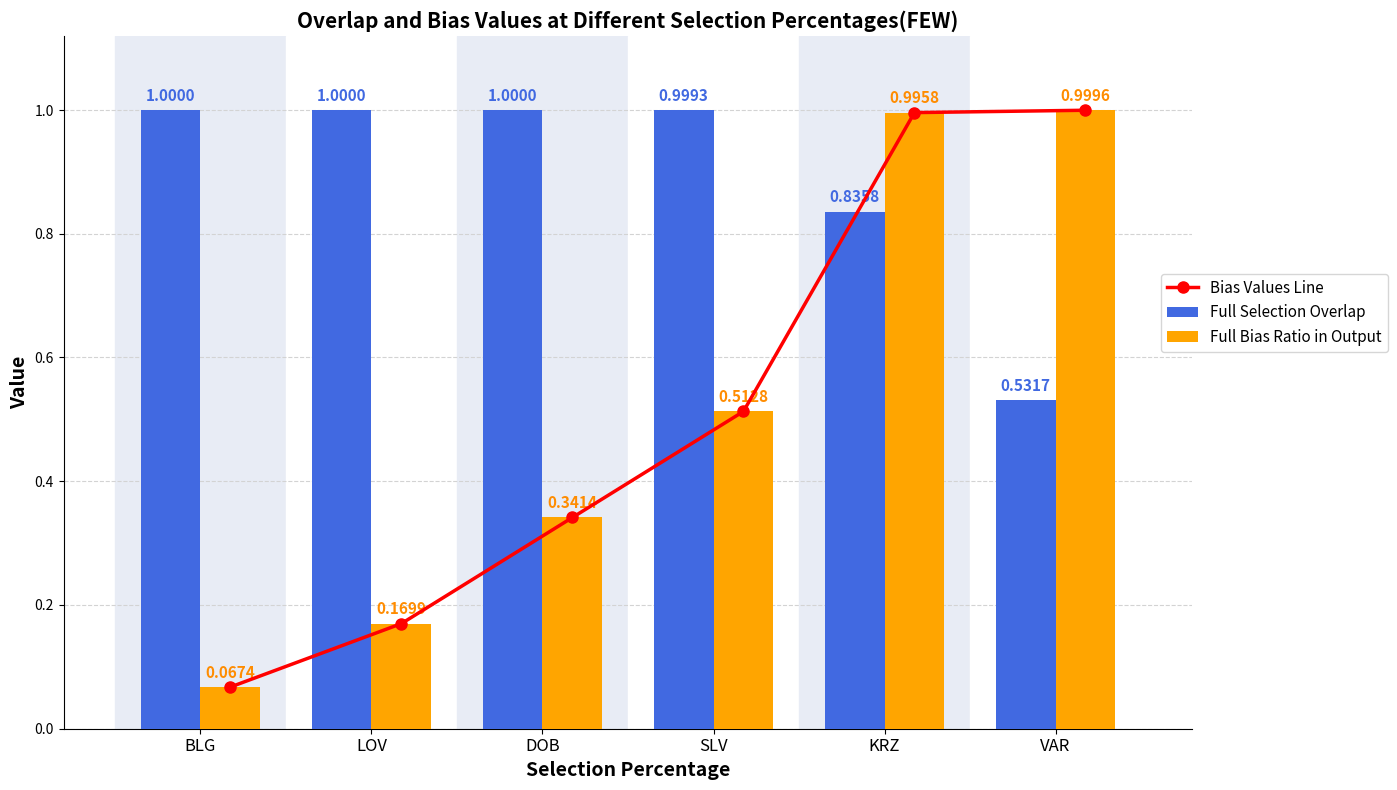

Rank the series at BLG from lowest to highest value.

Bias Values Line, Full Bias Ratio in Output, Full Selection Overlap